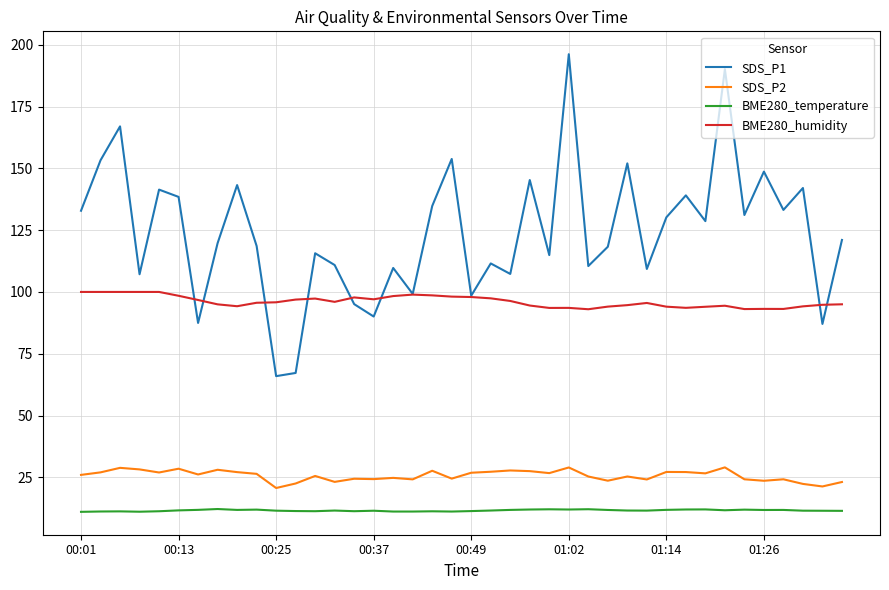

What is the highest value of the BME280_temperature series?

12.2